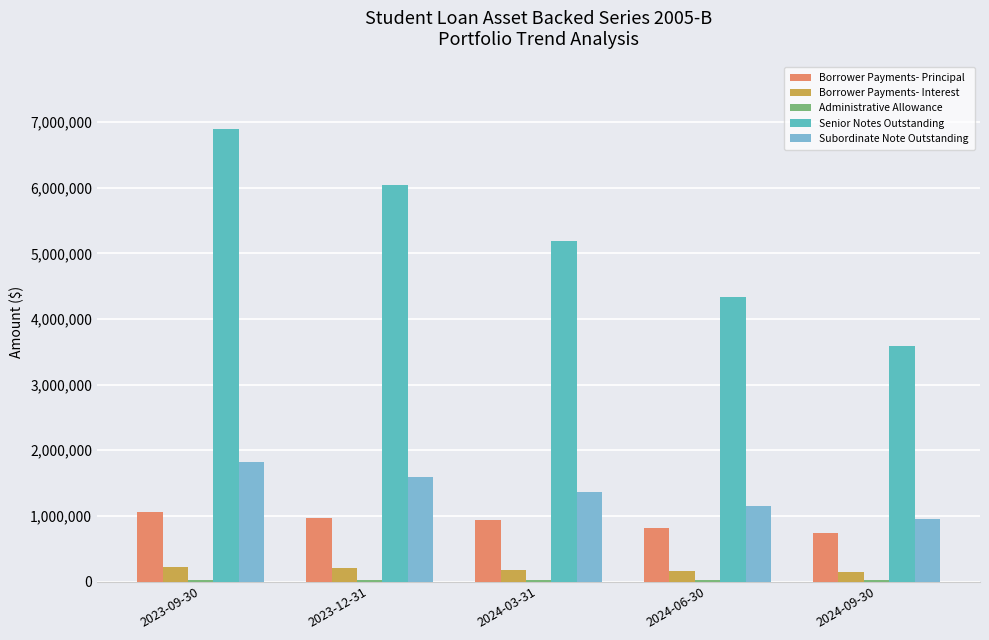

At which category is the sum across all series the highest?

2023-09-30